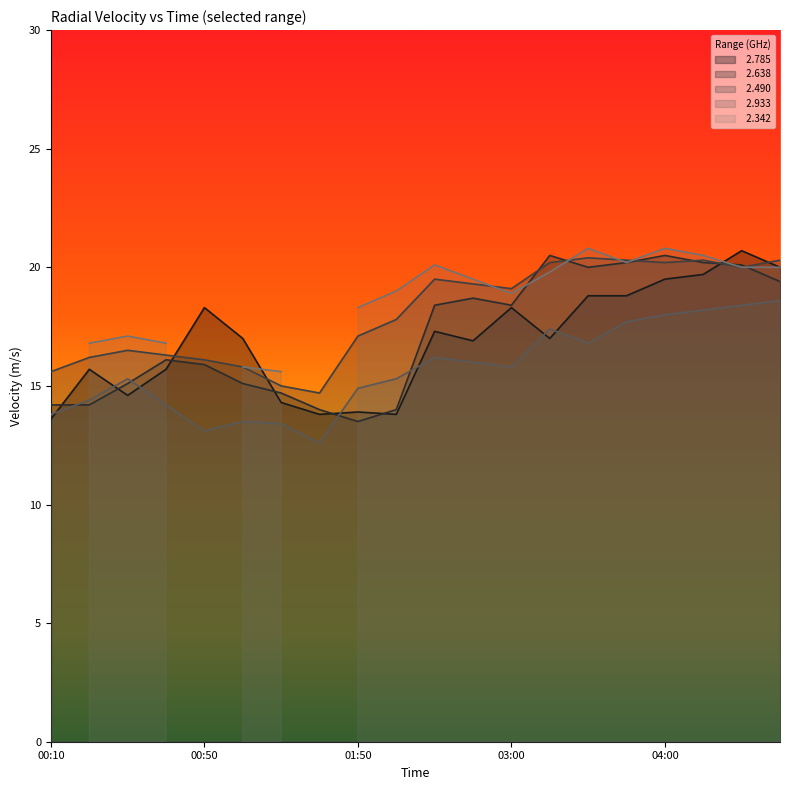

What is the difference between the maximum and minimum values in the   2.638 series?

7.0